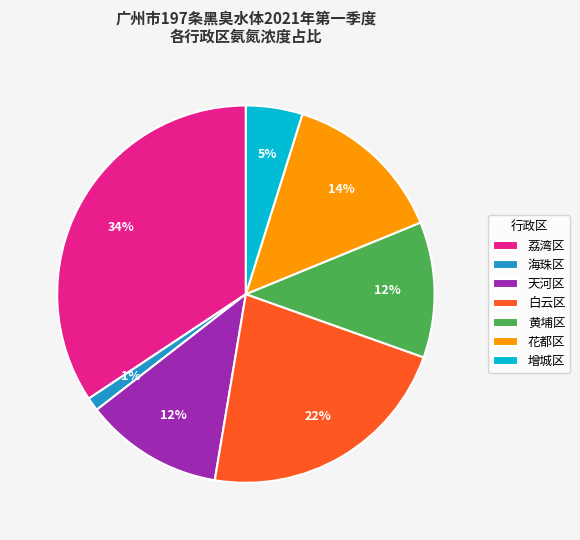

True or false: 天河区 accounts for 4% of the total.

False